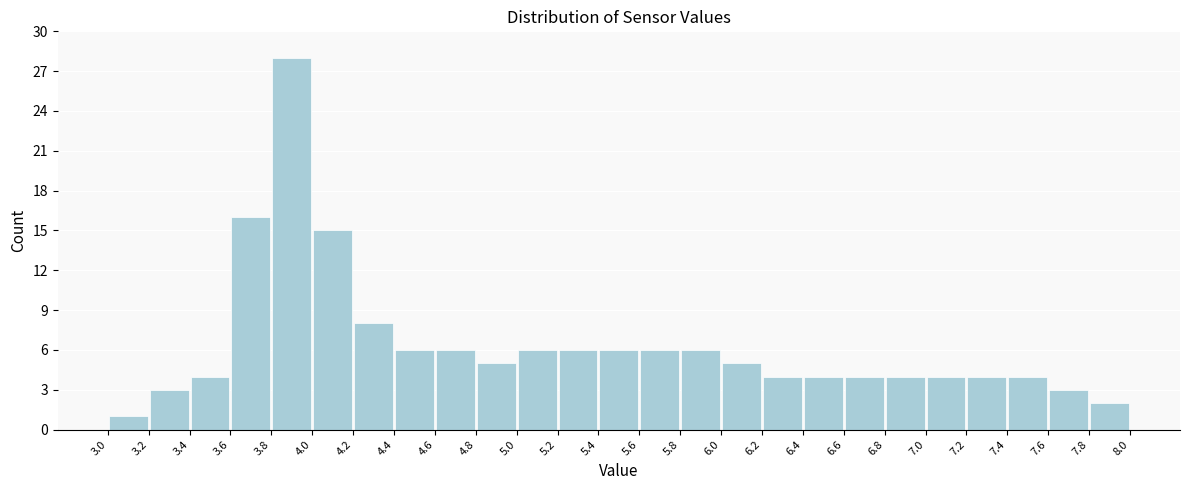

Reading left to right, list every bar in this chart as the range it spans on the x-axis followed by its height. The values are not printed on the chart, so give them approximately, as read against the axis.

3.0 to 3.2: 1
3.2 to 3.4: 3
3.4 to 3.6: 4
3.6 to 3.8: 16
3.8 to 4.0: 28
4.0 to 4.2: 15
4.2 to 4.4: 8
4.4 to 4.6: 6
4.6 to 4.8: 6
4.8 to 5.0: 5
5.0 to 5.2: 6
5.2 to 5.4: 6
5.4 to 5.6: 6
5.6 to 5.8: 6
5.8 to 6.0: 6
6.0 to 6.2: 5
6.2 to 6.4: 4
6.4 to 6.6: 4
6.6 to 6.8: 4
6.8 to 7.0: 4
7.0 to 7.2: 4
7.2 to 7.4: 4
7.4 to 7.6: 4
7.6 to 7.8: 3
7.8 to 8.0: 2